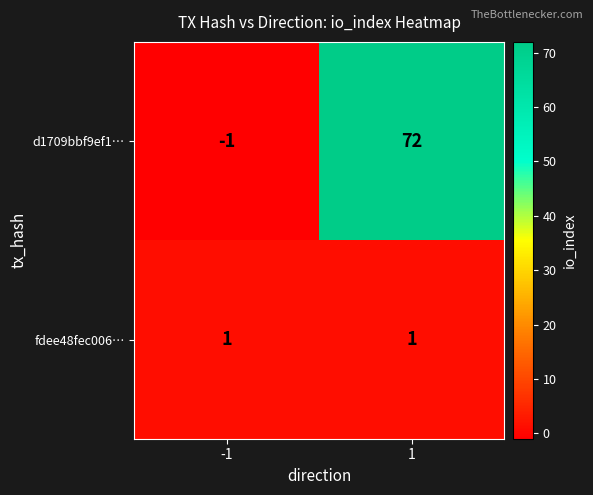

Reading left to right, extract all data points from this chart.

d1709bbf9ef1…: -1	72
fdee48fec006…: 1	1